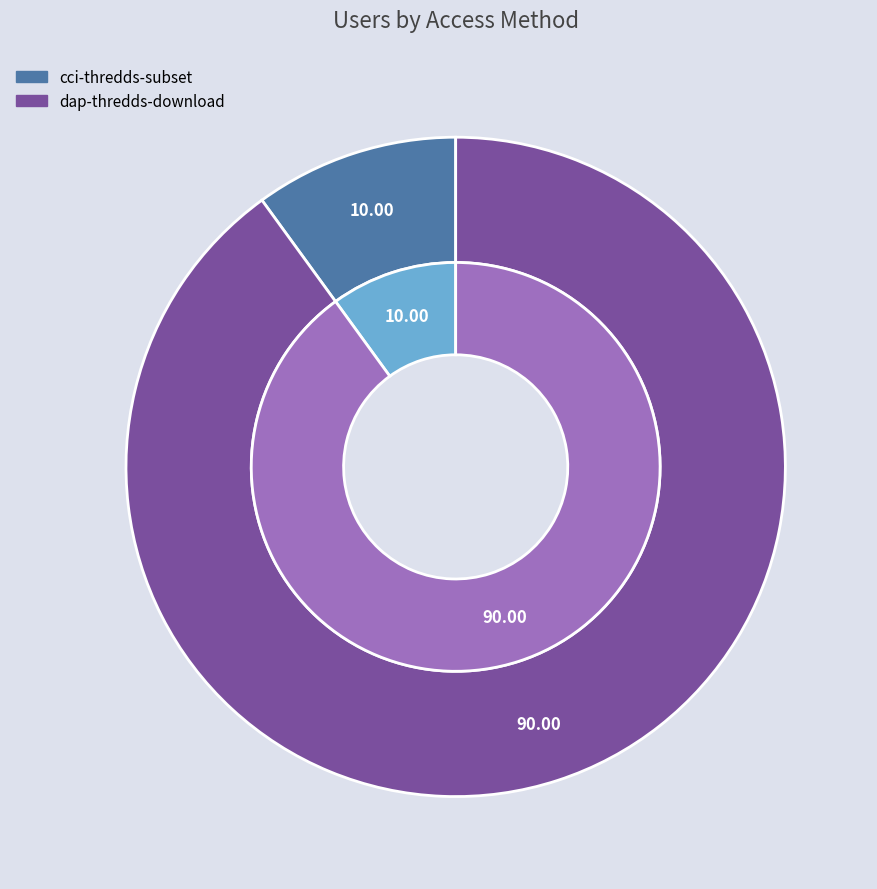

Which slice represents more than half of the pie?

dap-thredds-download